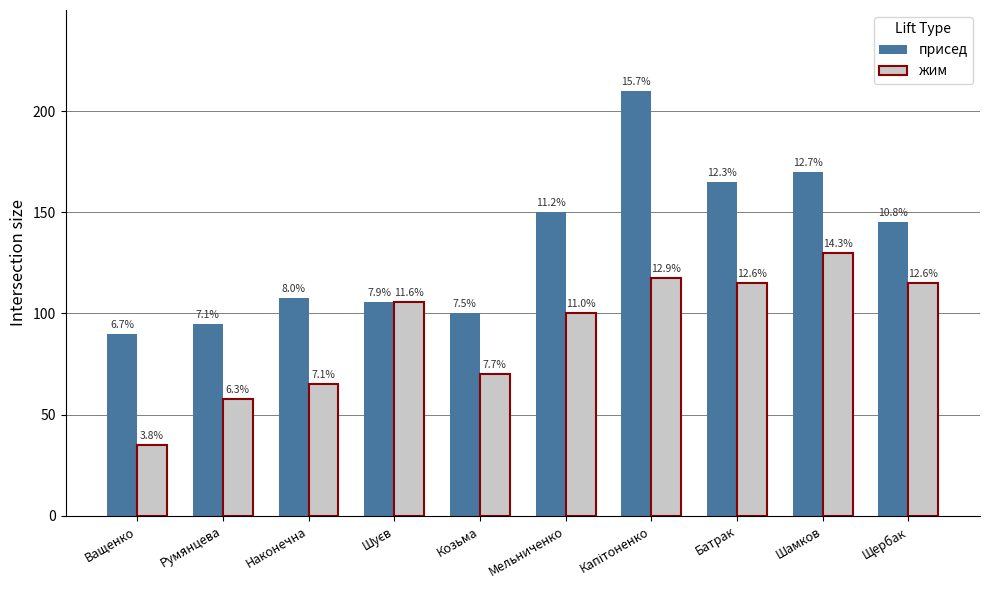

What is the label of the 8th bar from the left?

Батрак